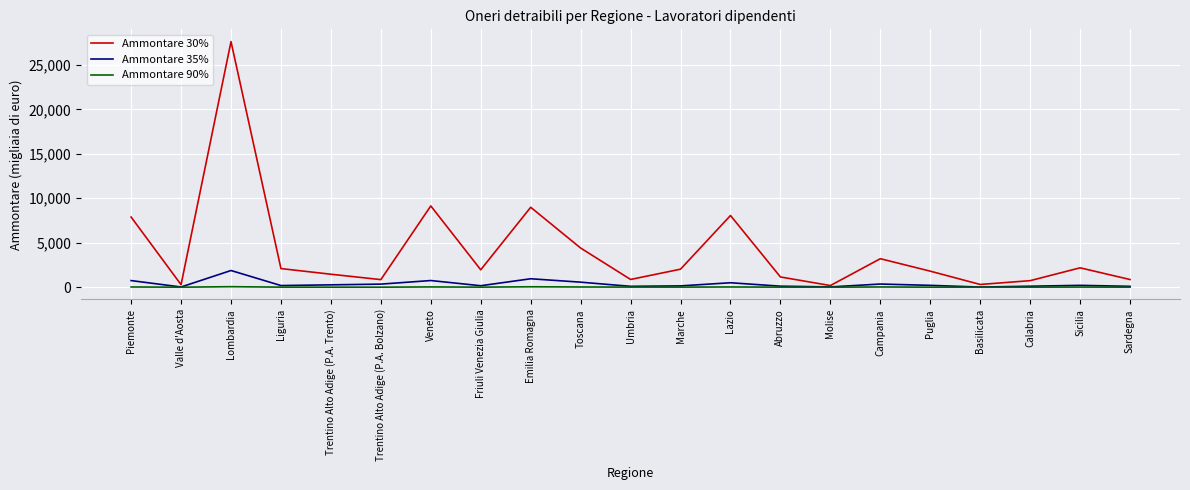

The Ammontare 30% series shows 8063 at Lazio. True or false?

True